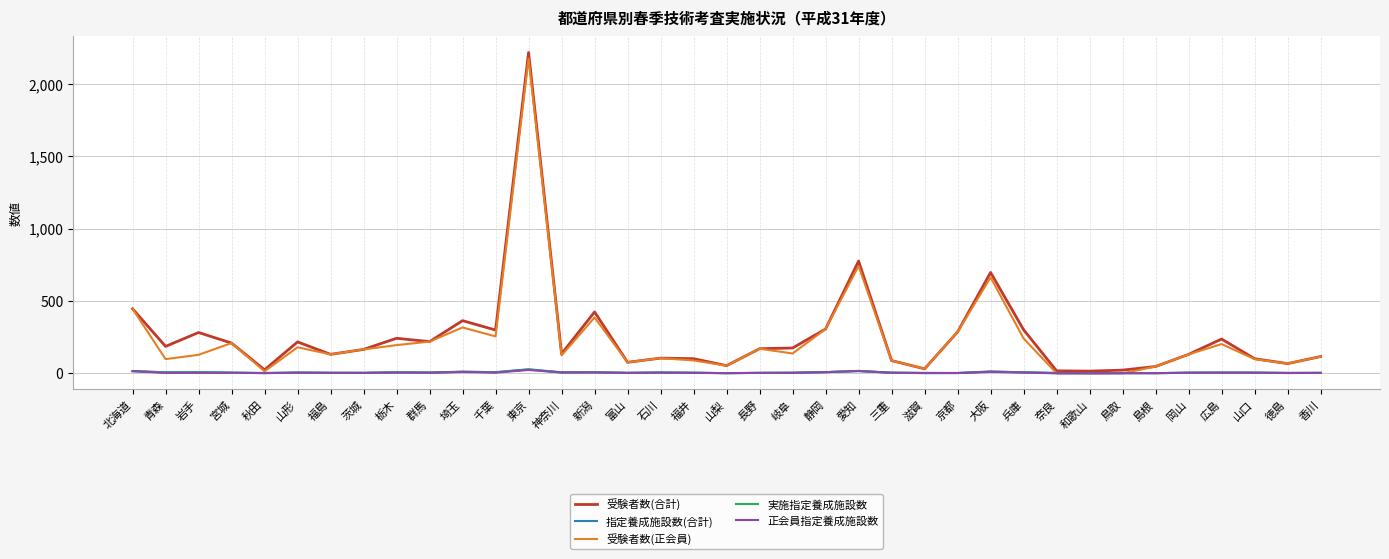

Is the value of 受験者数(合計) at 茨城 greater than the value of 実施指定養成施設数 at 神奈川?

Yes